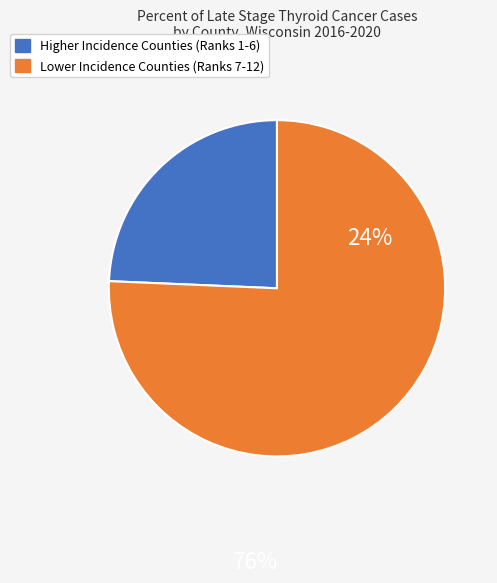

Is there a majority slice in this chart?

Yes